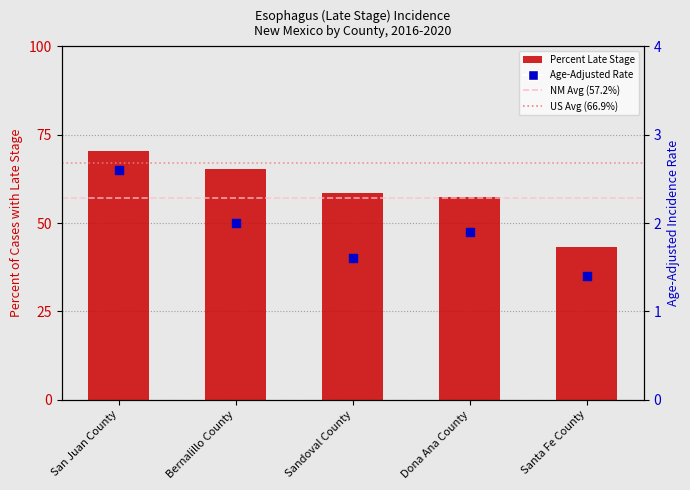

At how many categories does at least one series exceed 27?

5